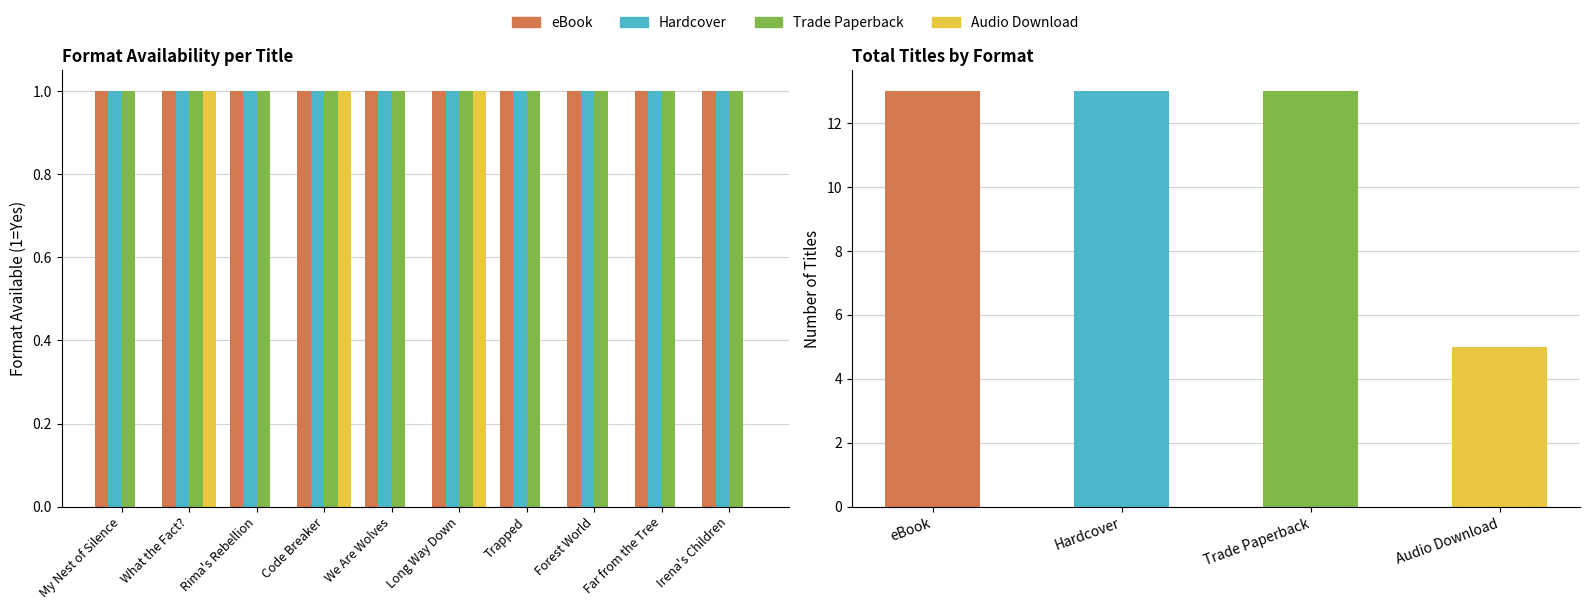

Rank the series at We Are Wolves from lowest to highest value.

Audio Download, eBook, Hardcover, Trade Paperback